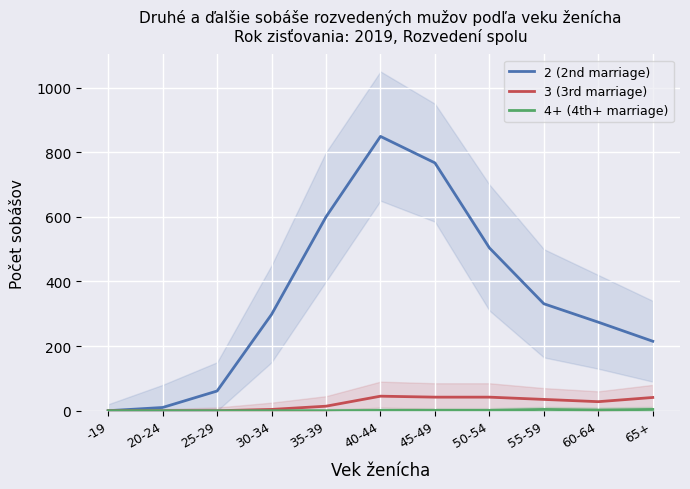

What position from the left is 45-49?

7